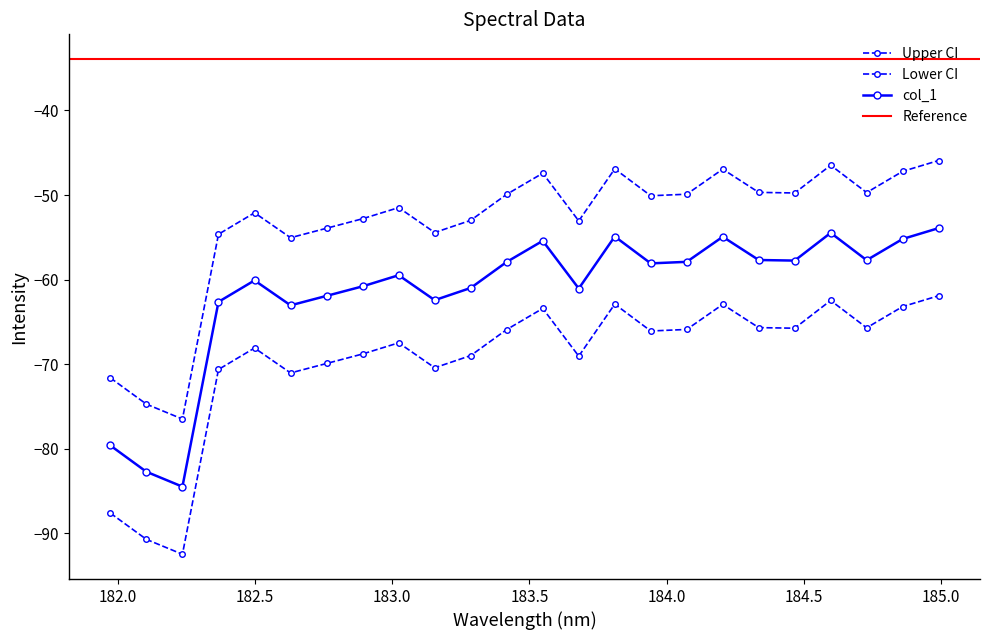

What is the average value?

-53.5